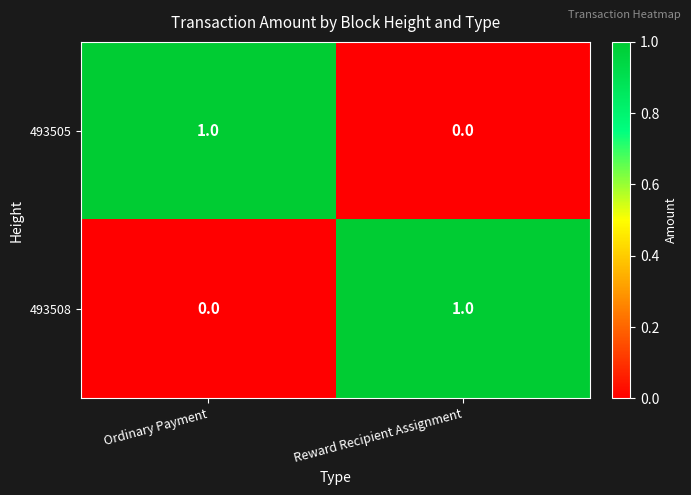

Which category has the lowest value in the 493508 series?

Ordinary Payment